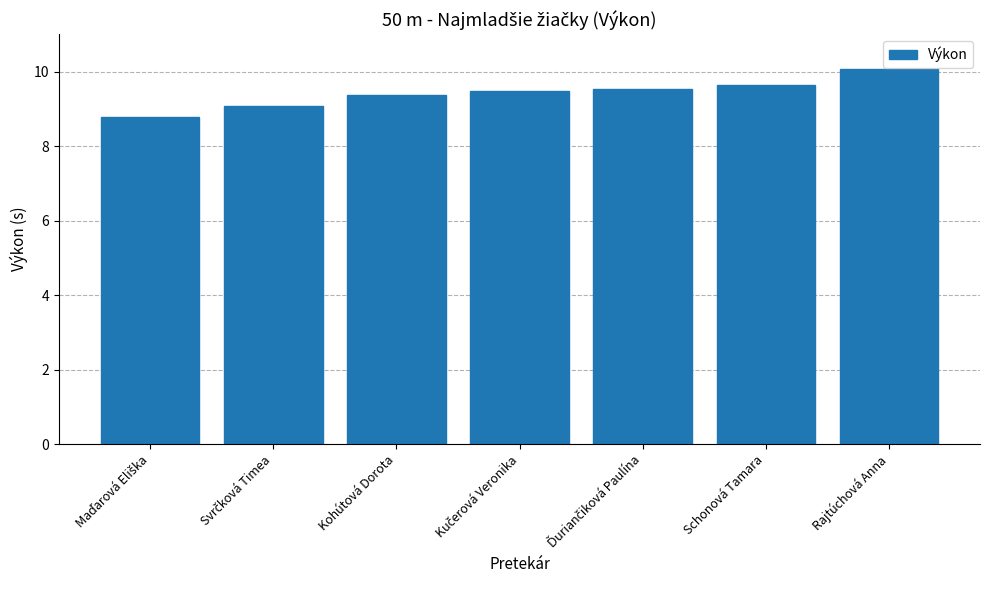

What is the sum of all values?

66.0